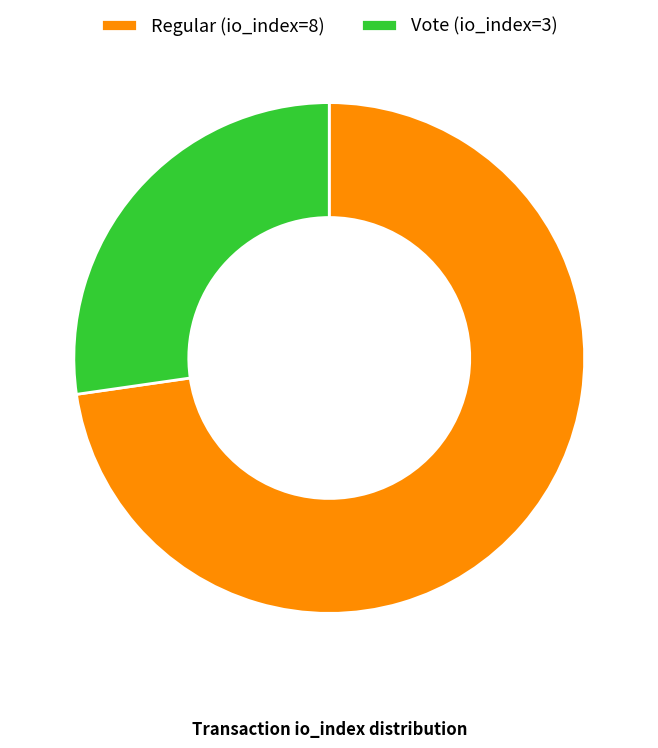

True or false: Regular (io_index=8) accounts for 73% of the total.

True